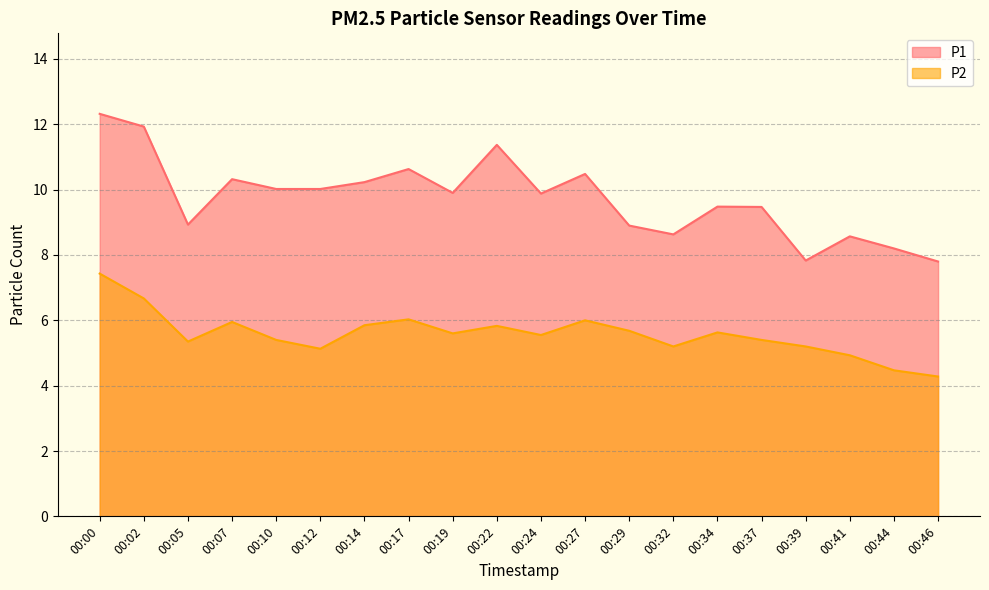

What is the difference between the second highest and minimum values in the P2 series?

2.4